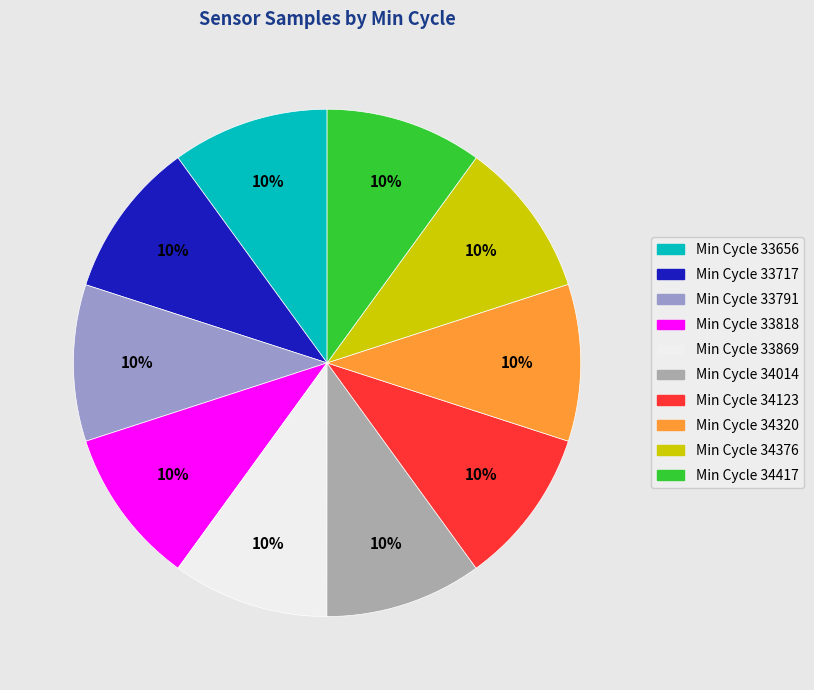

Is there any slice that represents more than half of the pie?

No